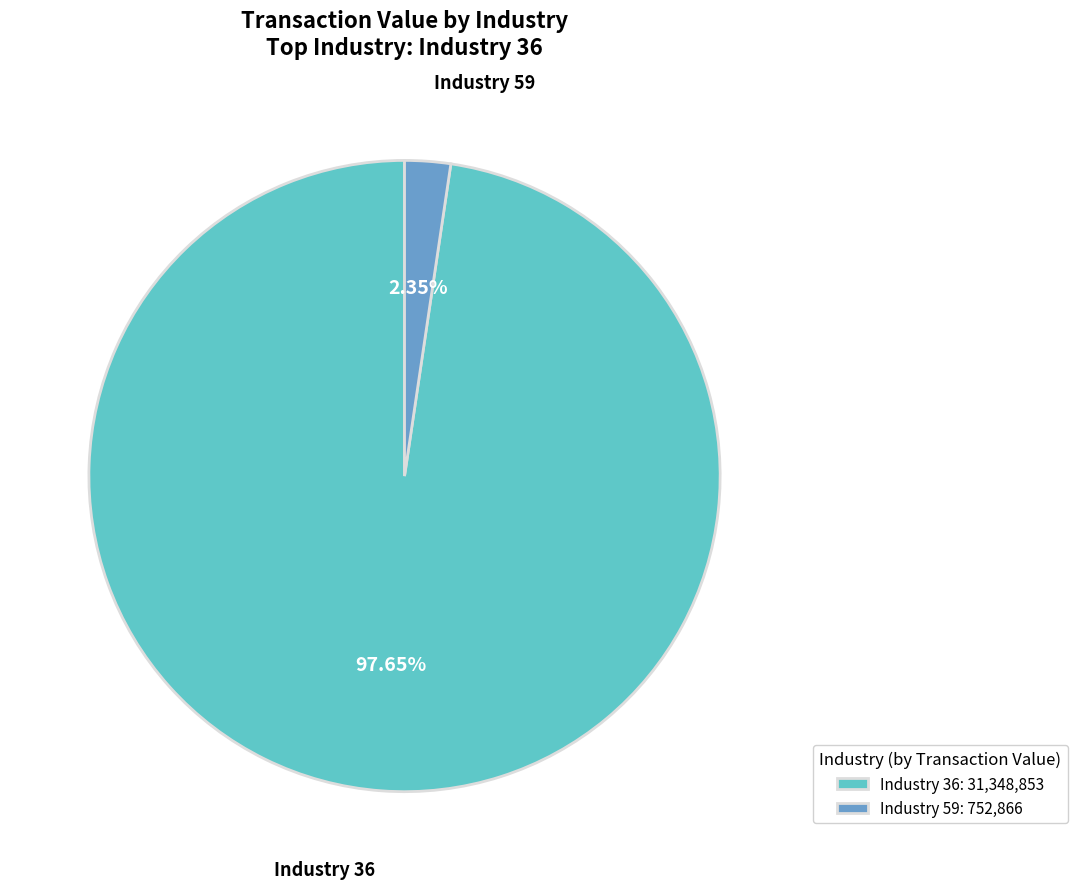

Which has a higher value, Industry 36: 31,348,853 or Industry 59: 752,866?

Industry 36: 31,348,853